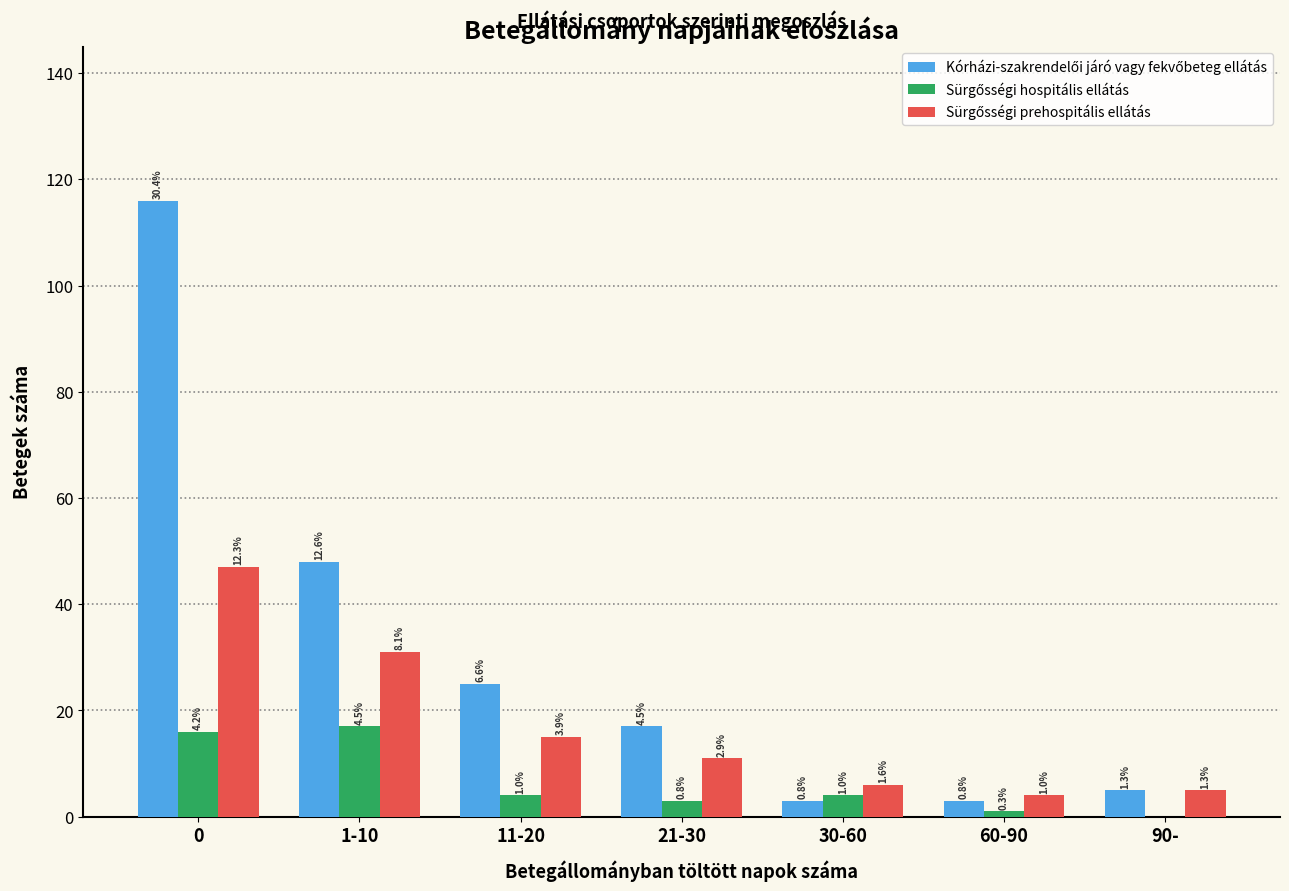

What is the sum of the Sürgősségi prehospitális ellátás values at 11-20 and 21-30?

26